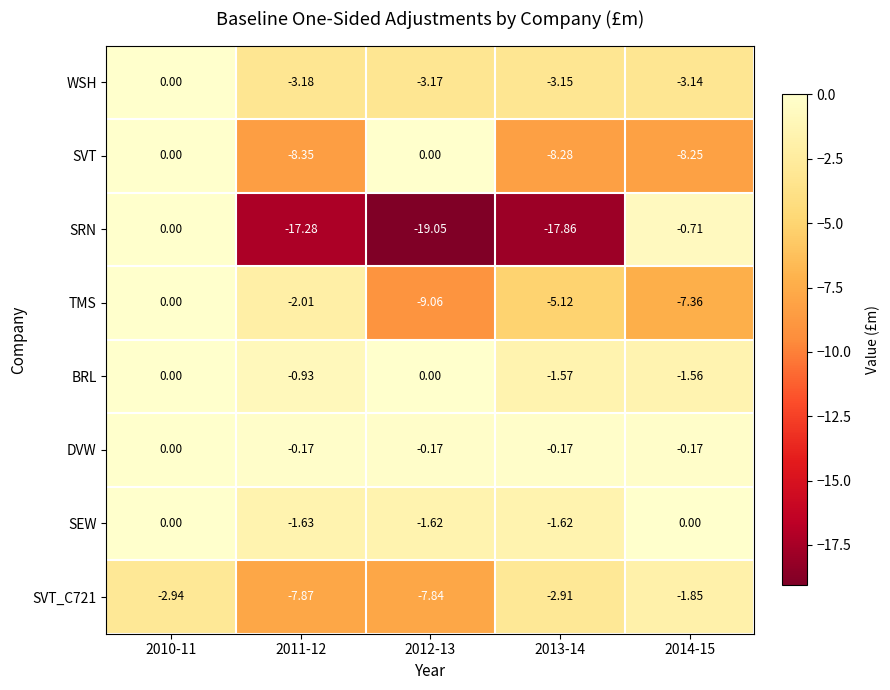

Which series has the largest total across all categories?

DVW